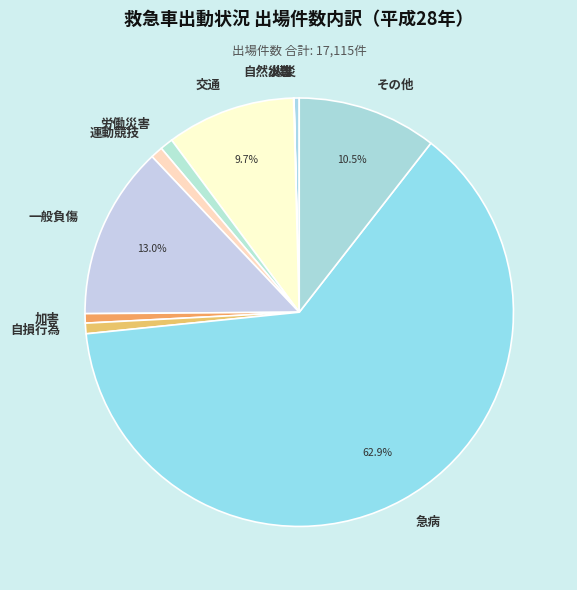

What percentage is NOT represented by 一般負傷?

87.0%